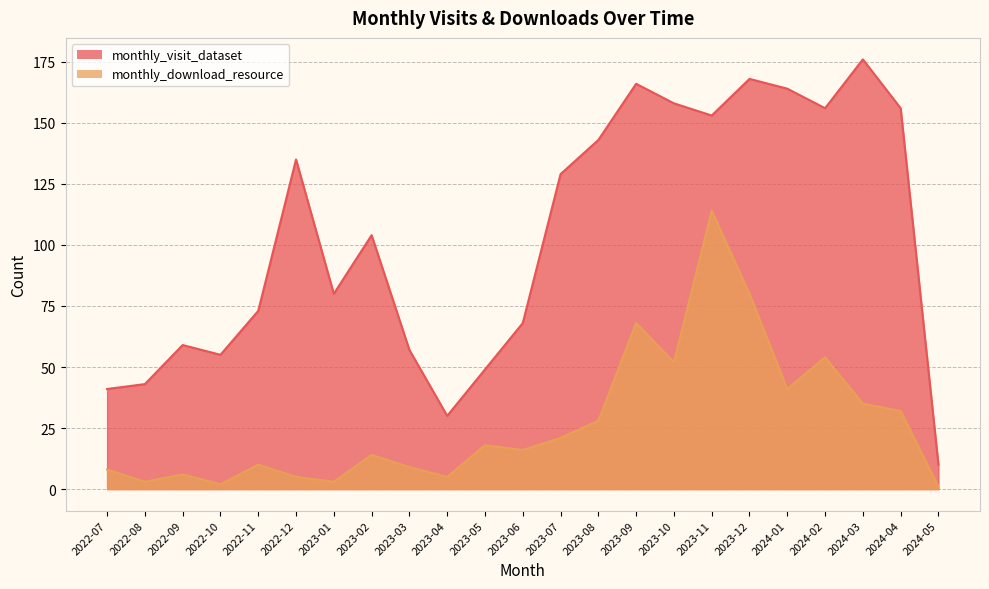

Between 2022-10 and 2022-11, which is larger?

2022-11